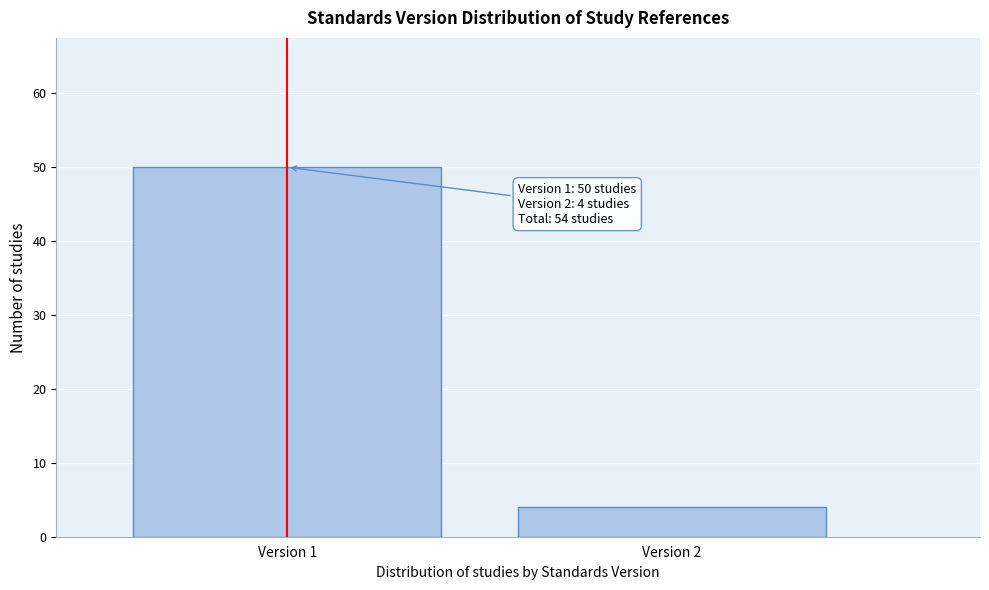

Reading left to right, what are all the values shown in this chart?

Version 1=50	Version 2=4